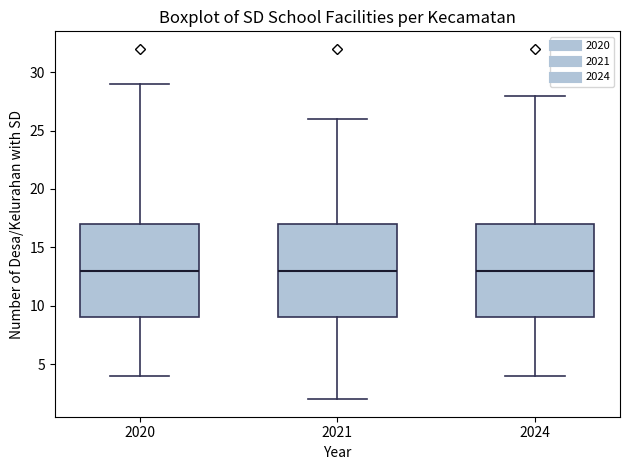

Reading left to right, read every box against the y-axis: the position of its median line, the range the box covers, and the ends of its whiskers. The values are not printed on the chart, so give them approximately, as read against the axis.

2020: median 13, box 9 to 17, whiskers 4 to 29
2021: median 13, box 9 to 17, whiskers 2 to 26
2024: median 13, box 9 to 17, whiskers 4 to 28